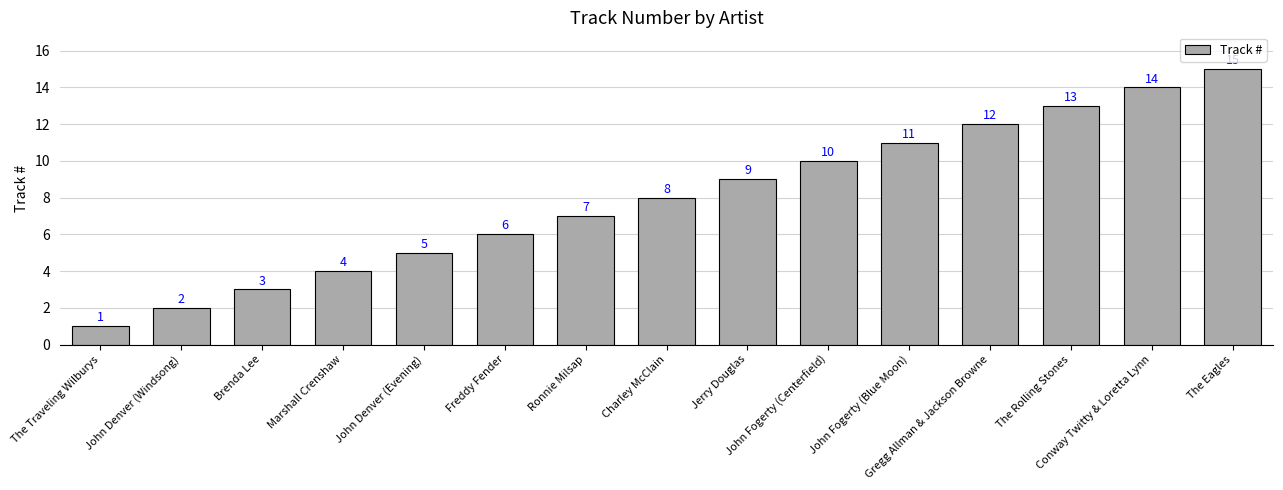

Count the number of categories in the chart.

15